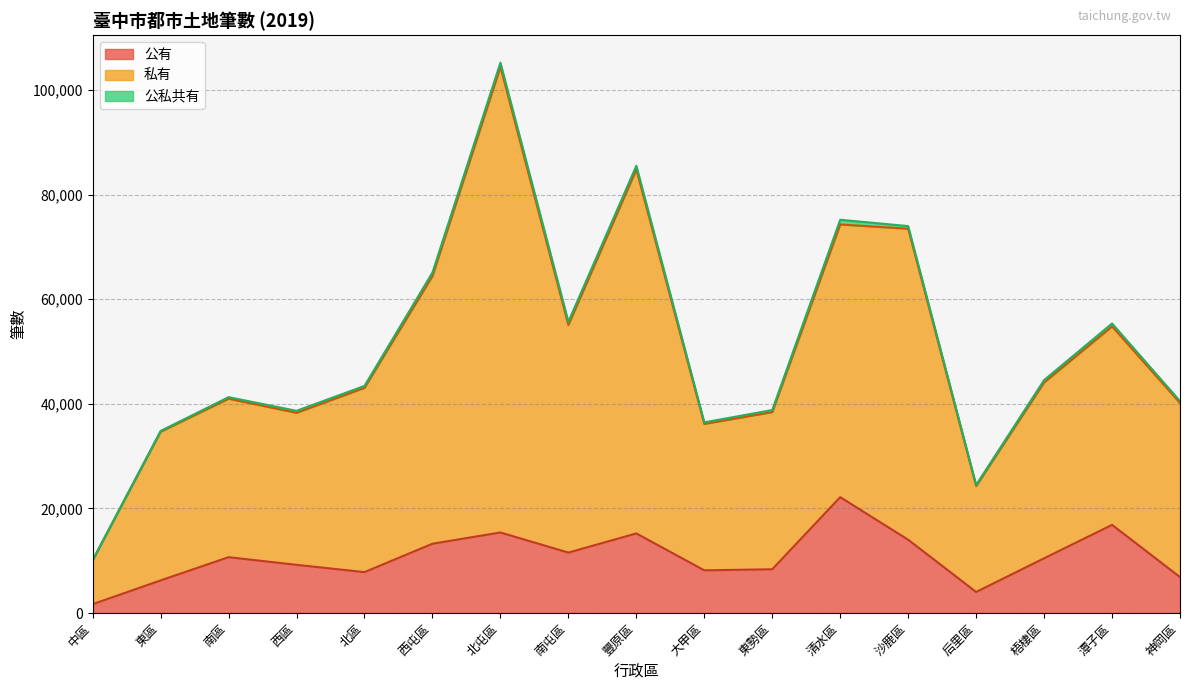

What is the total value across all series at 潭子區?

55352